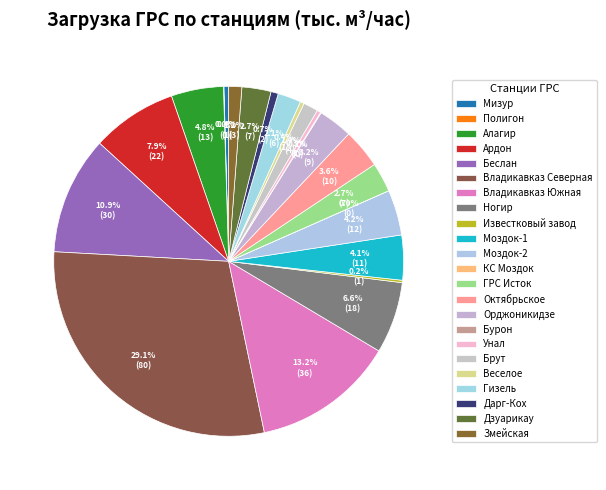

What is the total percentage of Орджоникидзе and Дзуарикау?

5.8%